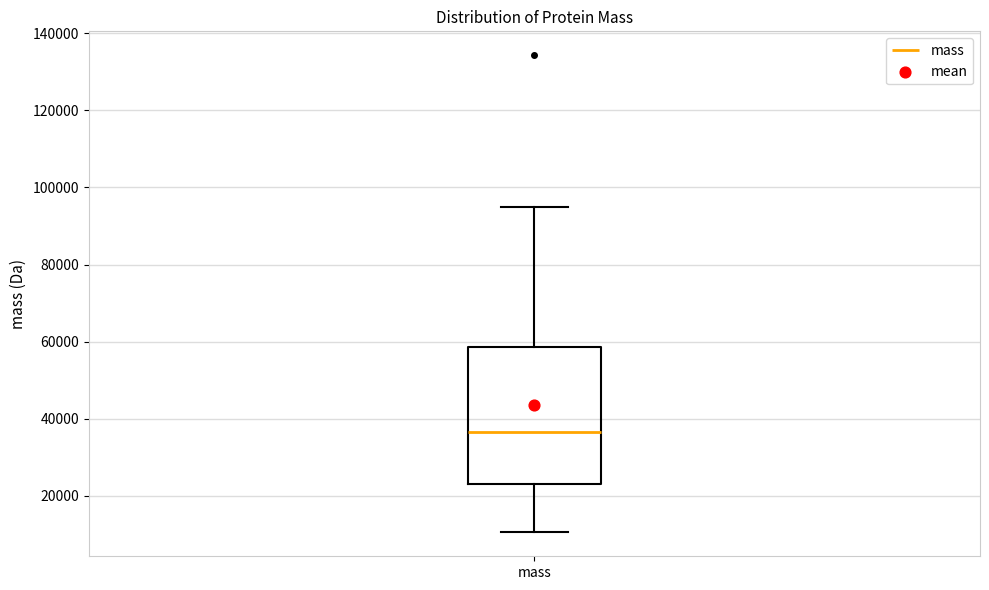

Read this box plot against the y-axis: the position of the median line, the range covered by the box, and the ends of both whiskers. The values are not printed on the chart, so give them approximately, as read against the axis.

median 36000, box 24000 to 58000, whiskers 10000 to 94000